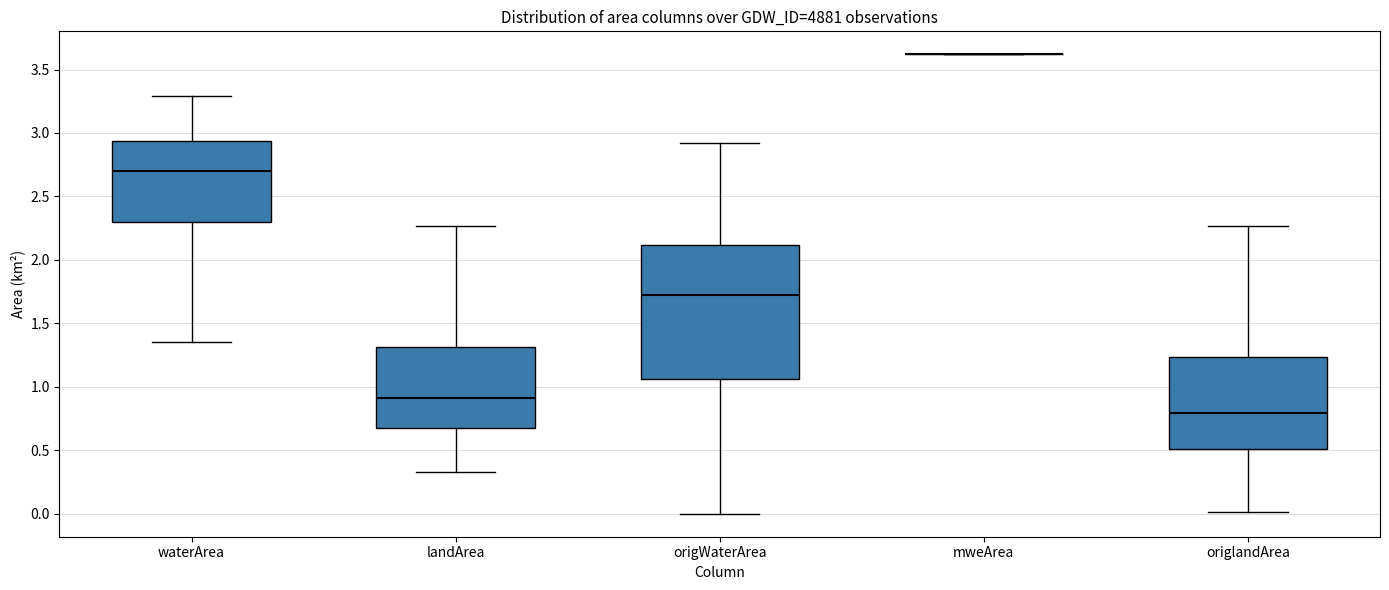

Which box is the tallest, from its lower edge to its upper edge?

origWaterArea